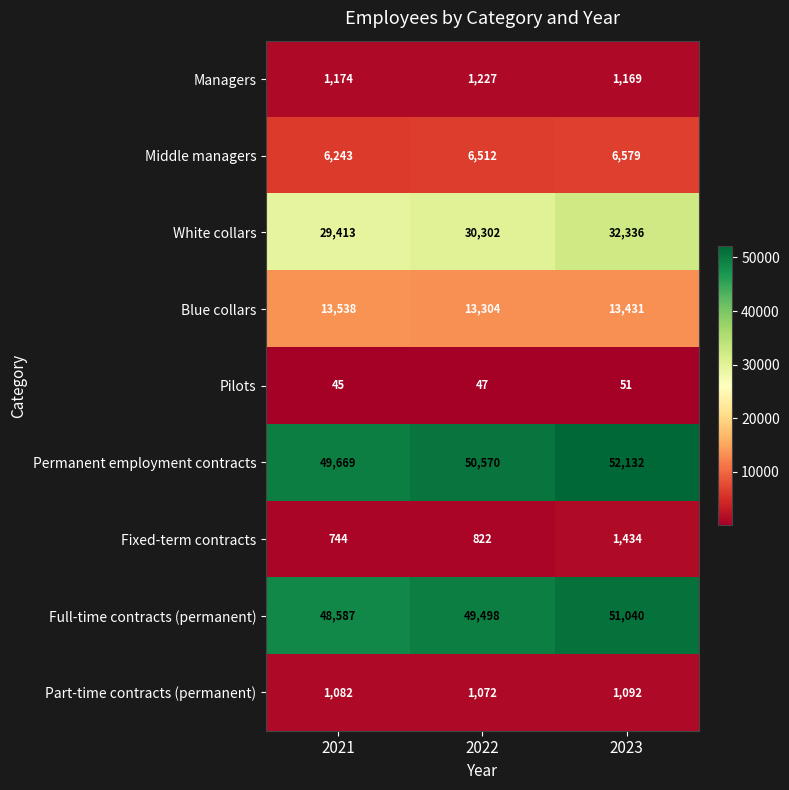

At which category does the chart reach its peak across all series?

2023